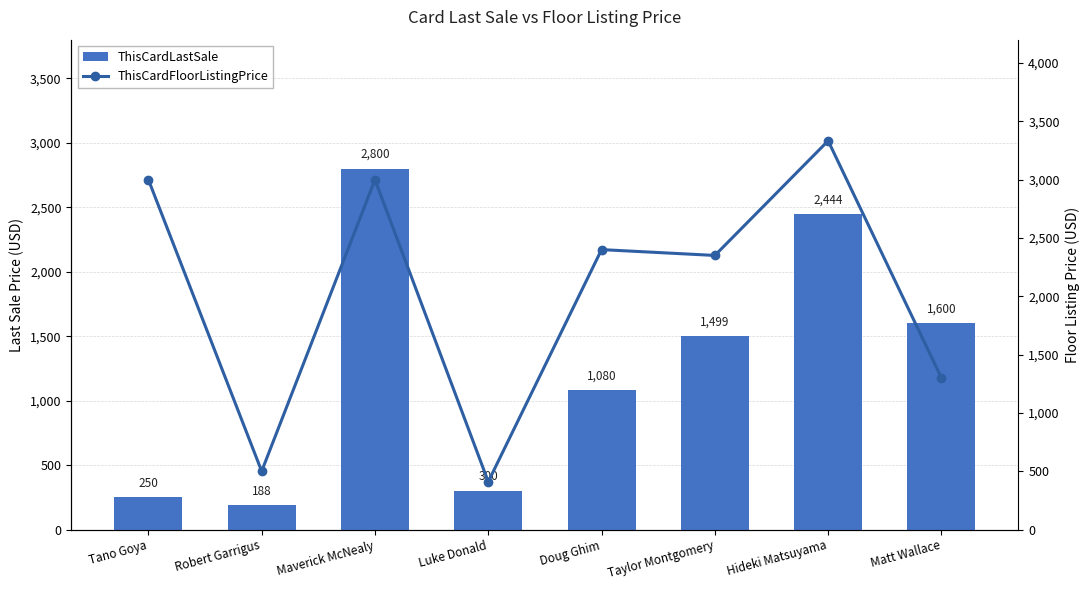

What is the approximate value of ThisCardFloorListingPrice at Hideki Matsuyama?

3333